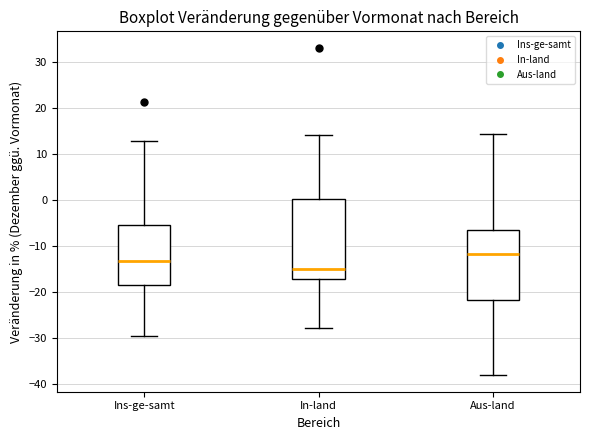

Which box's median line is the lowest?

In-land